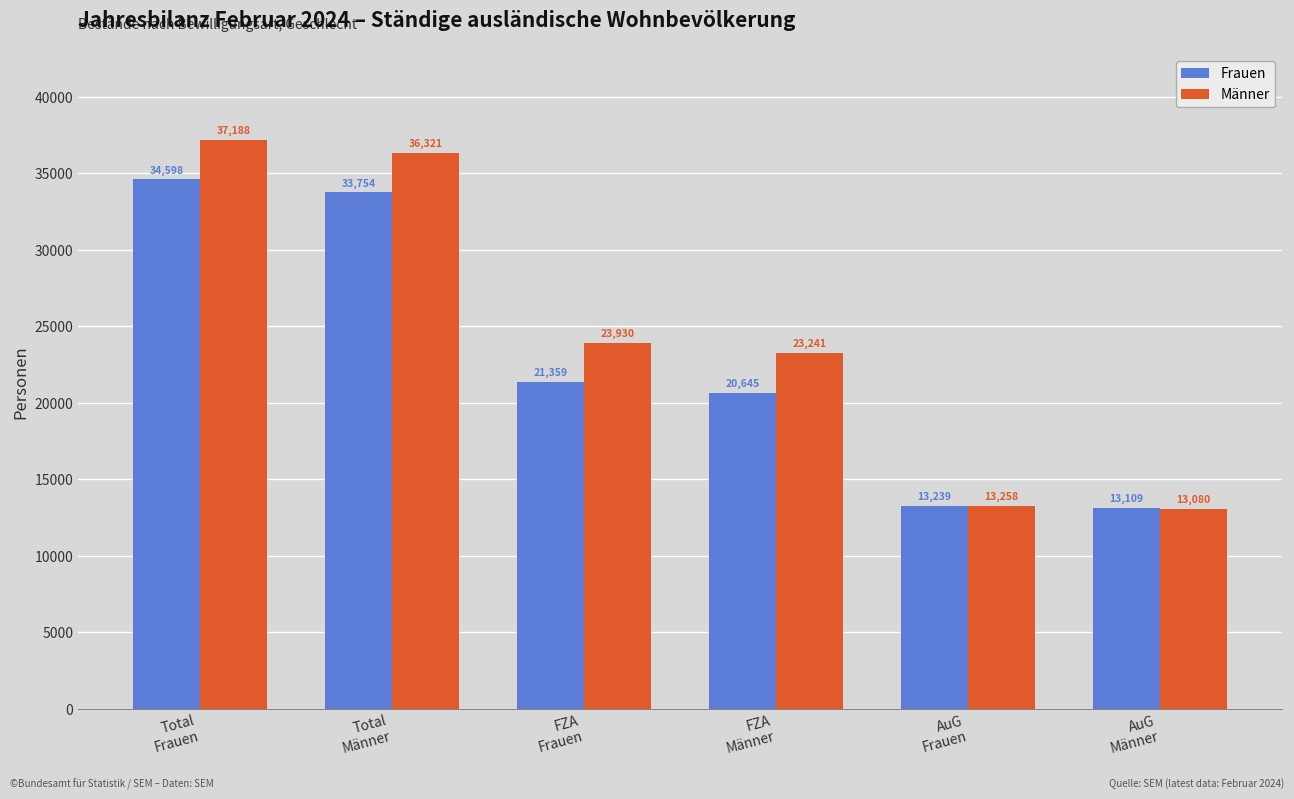

List the series in order of their overall mean, lowest first.

Frauen, Männer